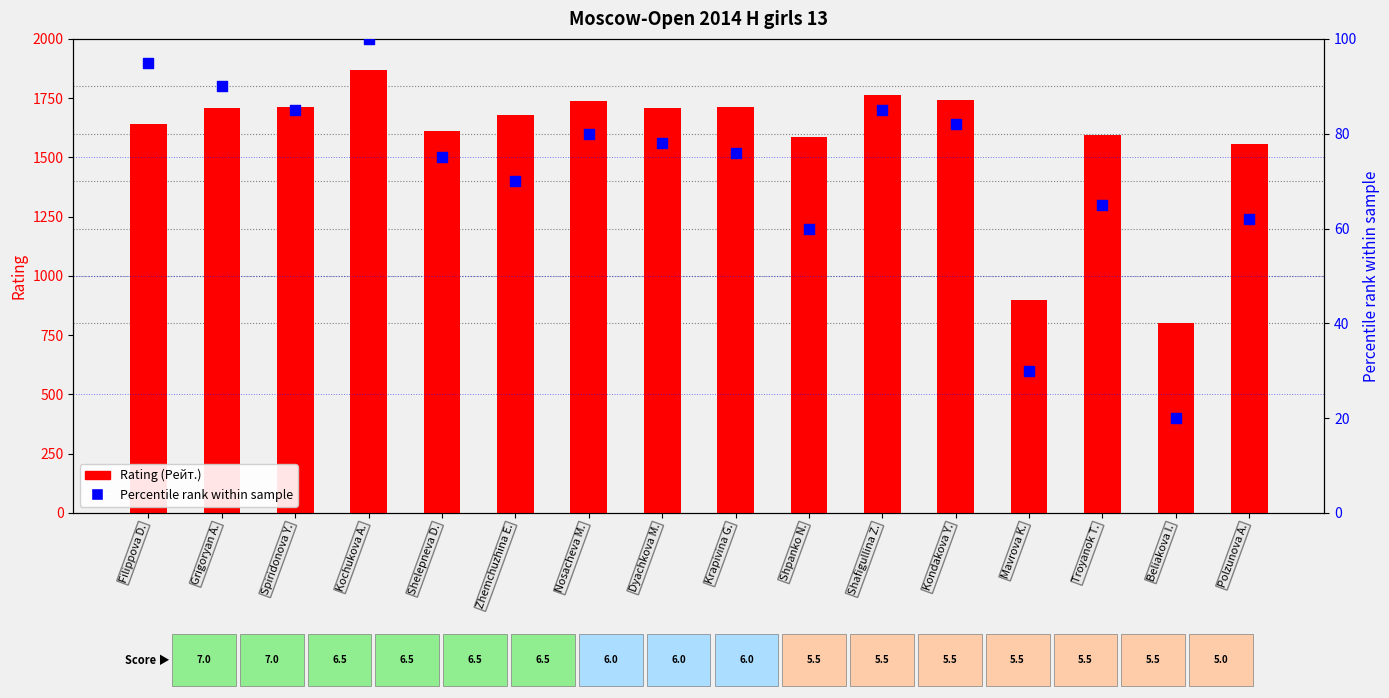

Is the value of Percentile rank at Zhemchuzhina E. greater than the value of Rating (Рейт.) at Nosacheva M.?

No